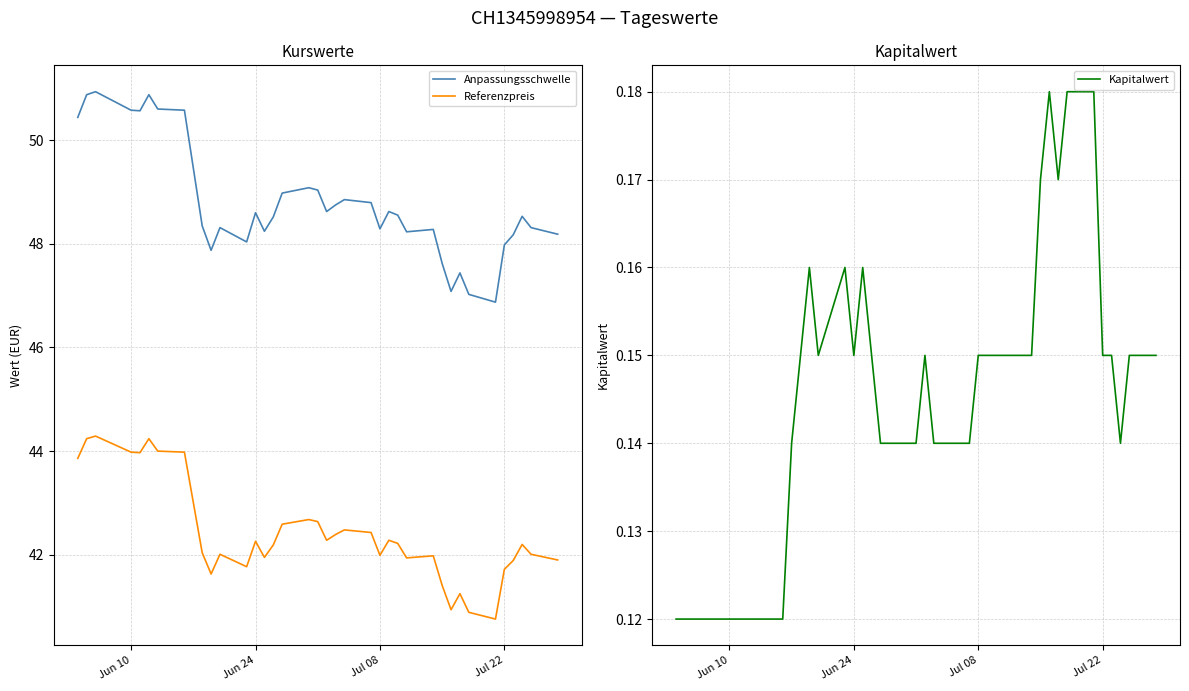

True or false: Referenzpreis and Anpassungsschwelle cross at least once.

False